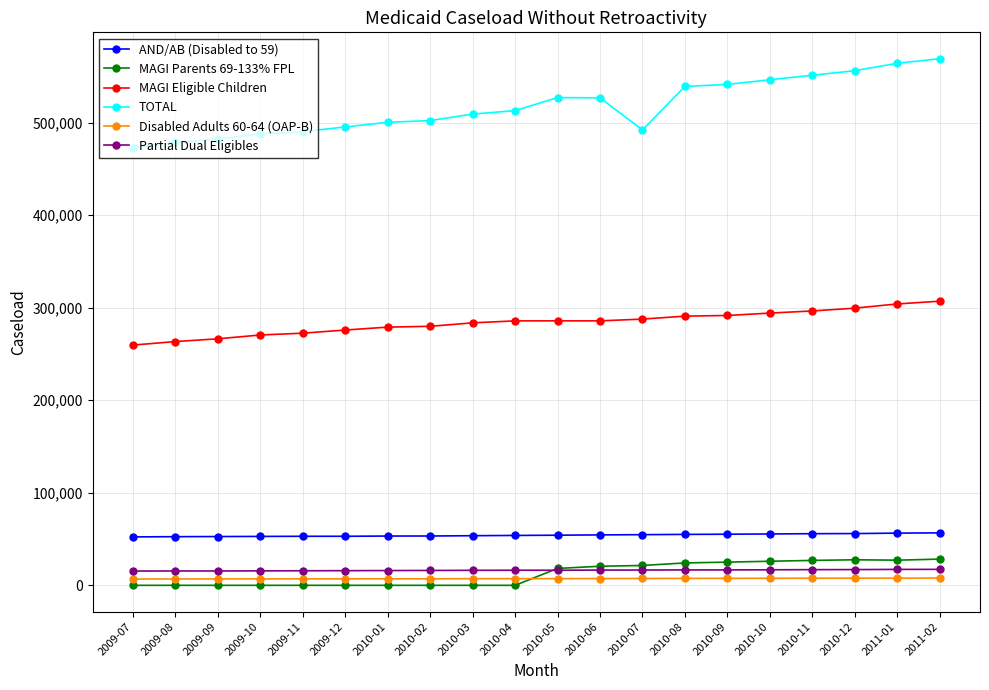

The value of AND/AB (Disabled to 59) at 2010-05 is 54164. True or false?

True